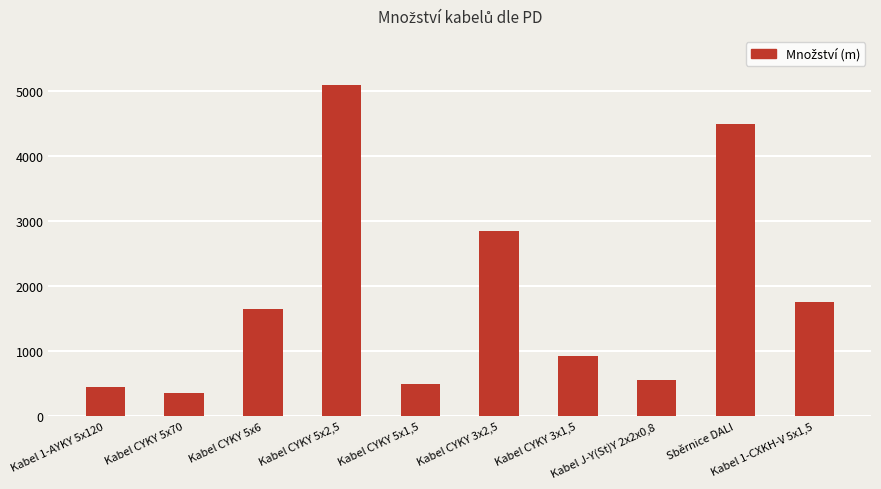

How many bars are there in total?

10